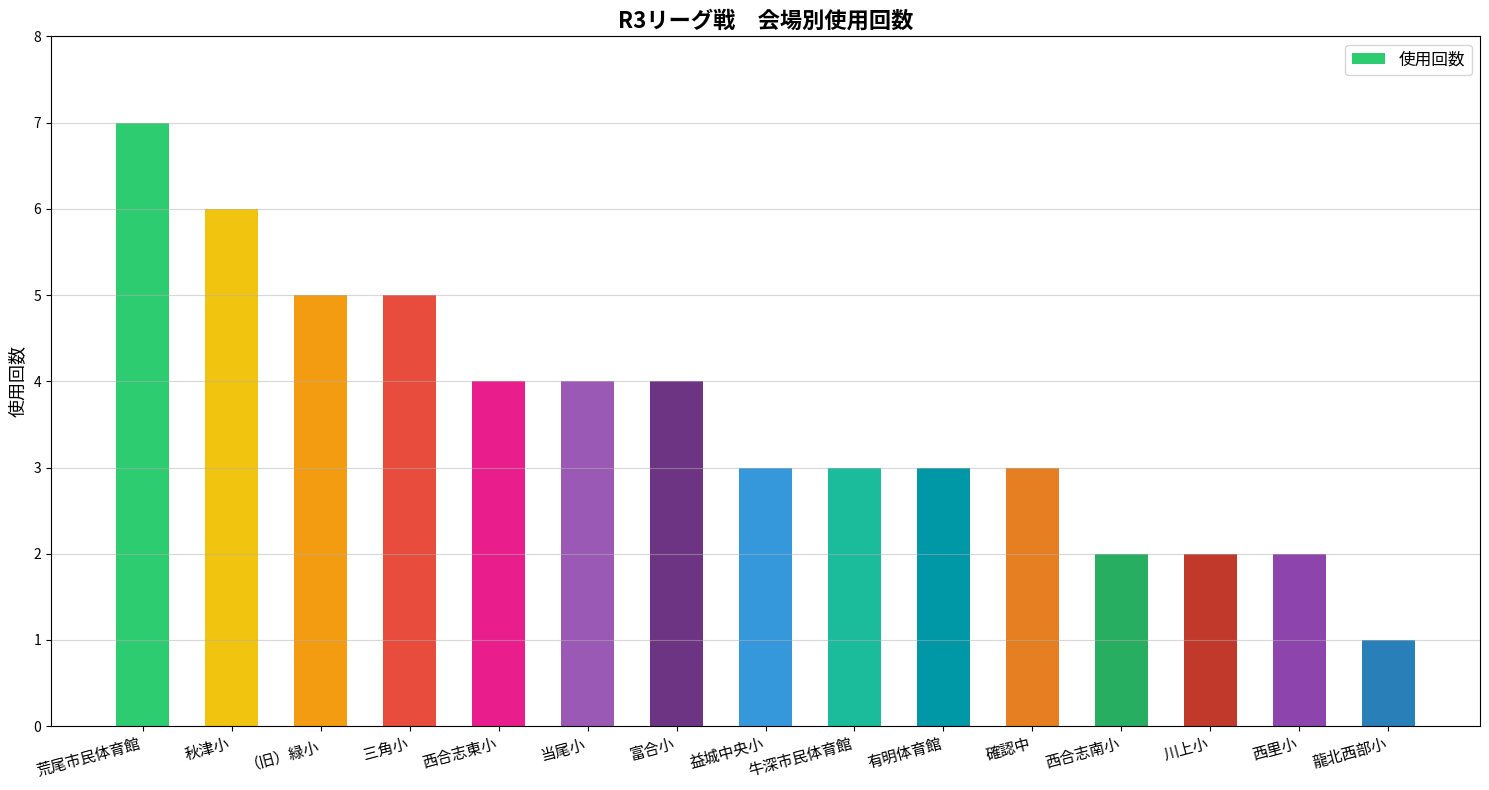

How many series are shown in this chart?

1